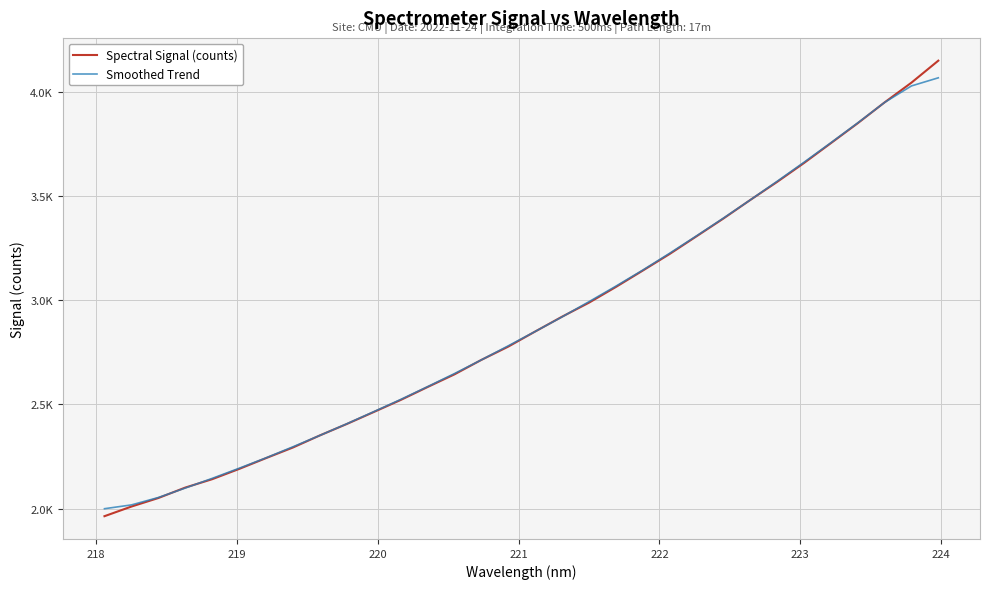

After their last crossing, which series has the higher values: Spectral Signal (counts) or Smoothed Trend?

Spectral Signal (counts)